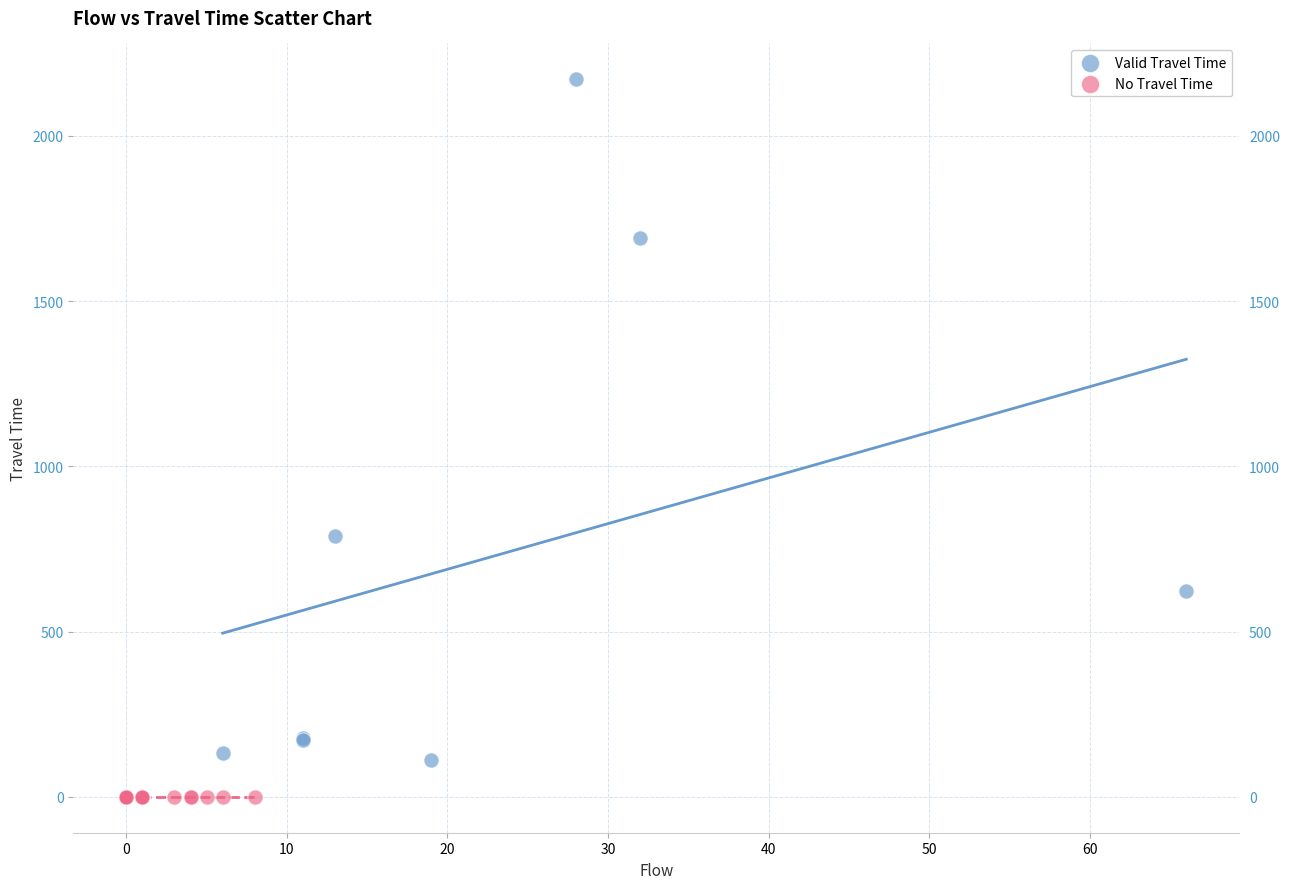

Which series reaches the maximum Y coordinate?

Valid Travel Time